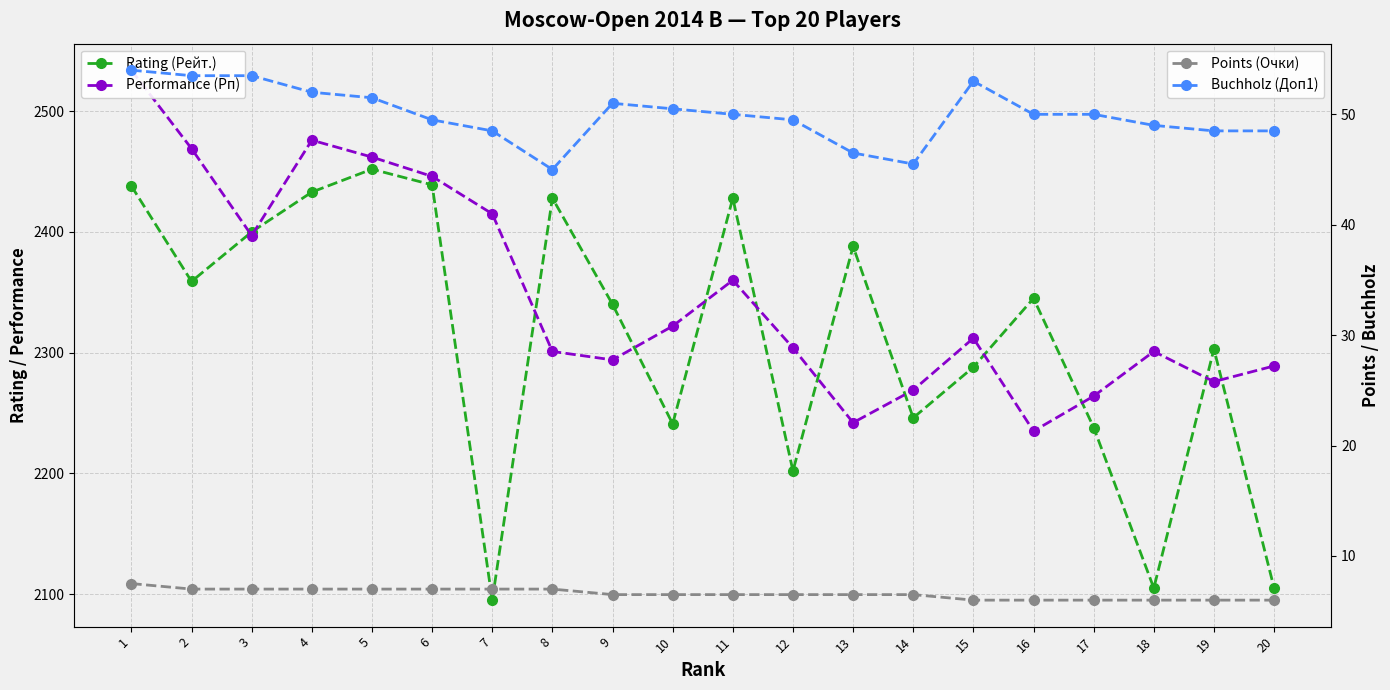

At which category is the sum across all series the highest?

1